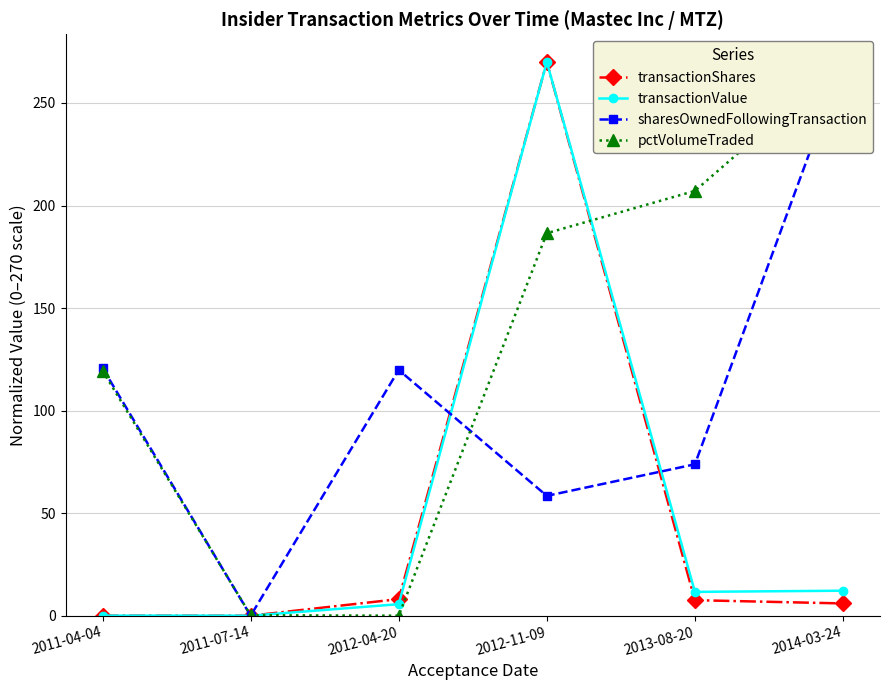

Where does the pctVolumeTraded series first go above 186?

2012-11-09